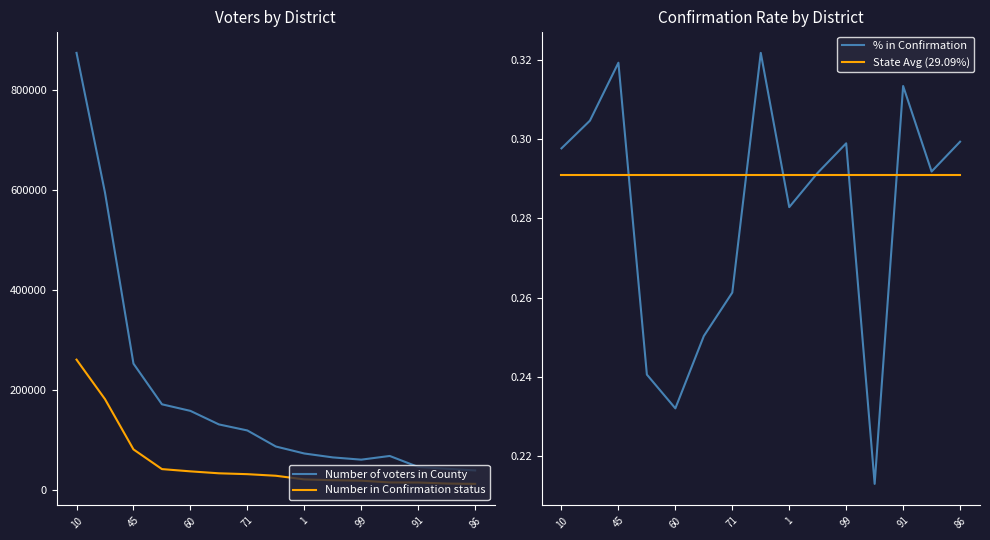

Which category has the lowest value in the % in Confirmation series?

11